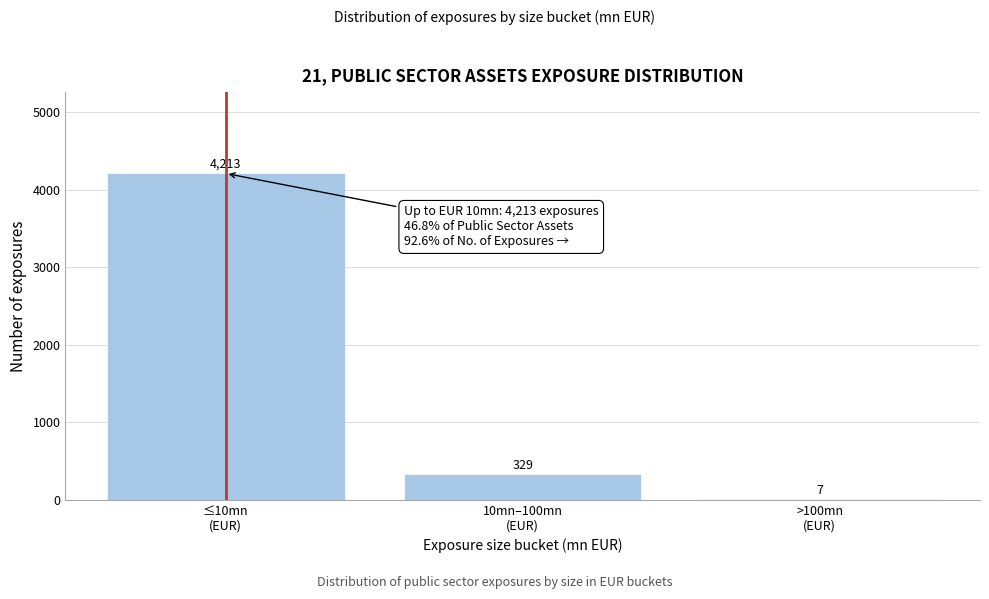

What is the sum of all values?

4549